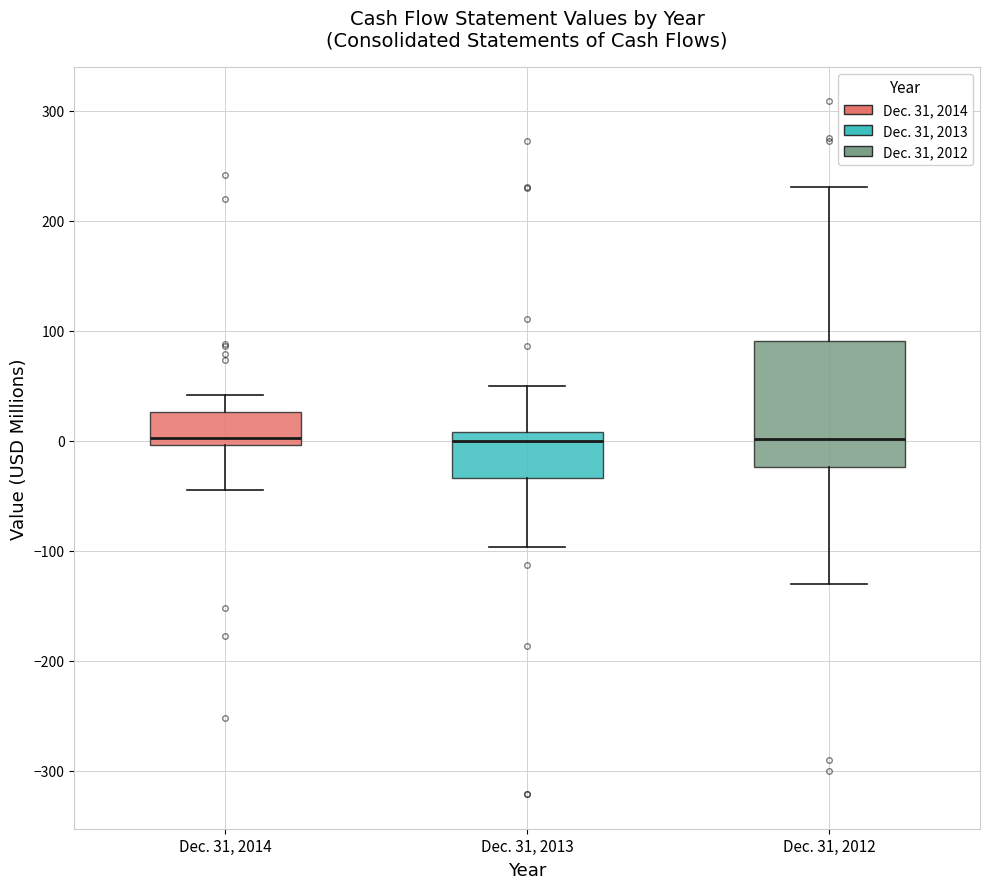

Comparing the boxes themselves (not the whiskers), which one is the tallest?

Dec. 31, 2012